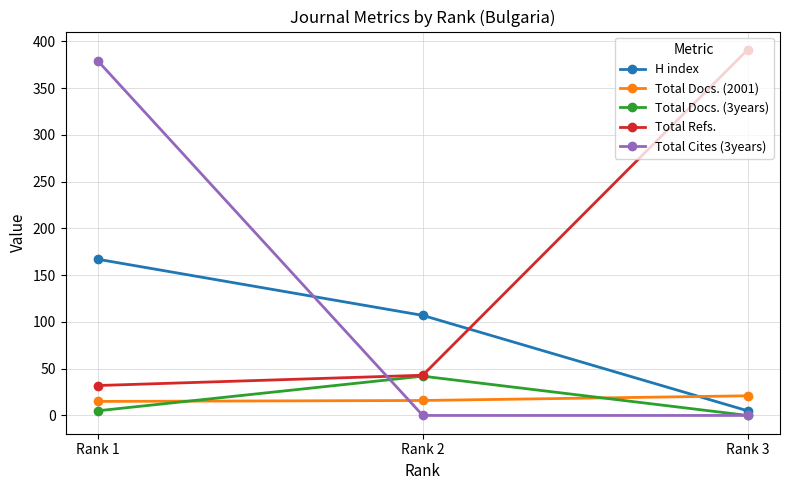

How many data points in H index are less than 107?

1